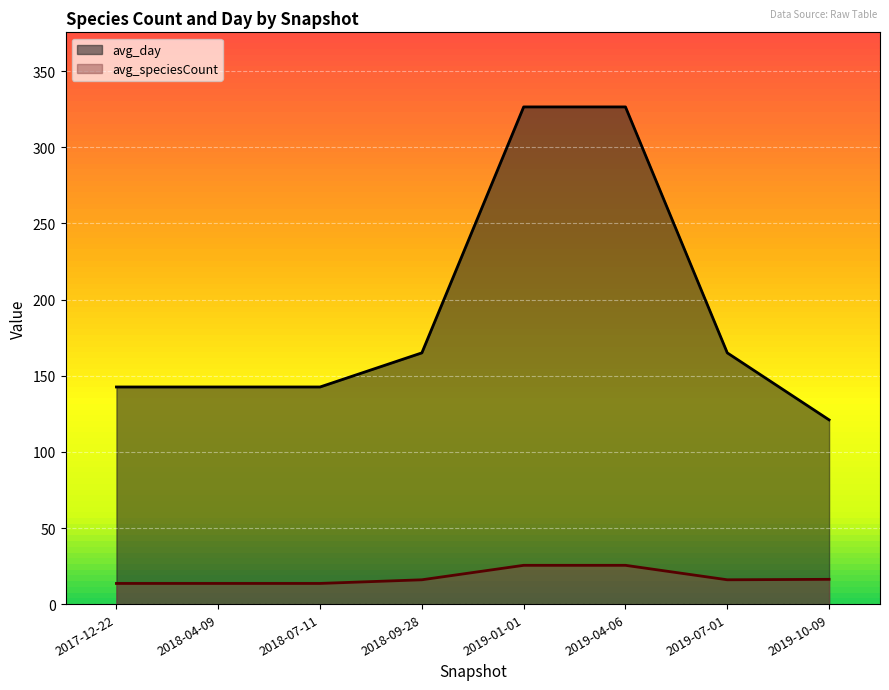

What position from the right is 2017-12-22?

8